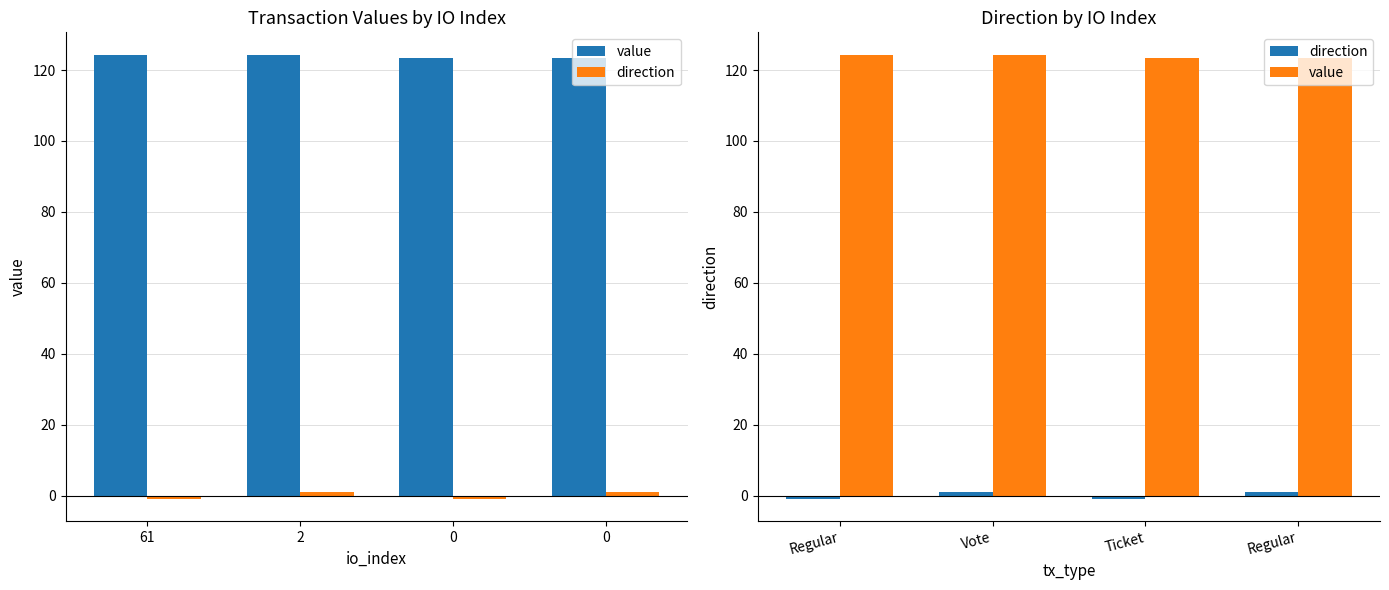

Is it true that value equals 35.7 at Regular?

False